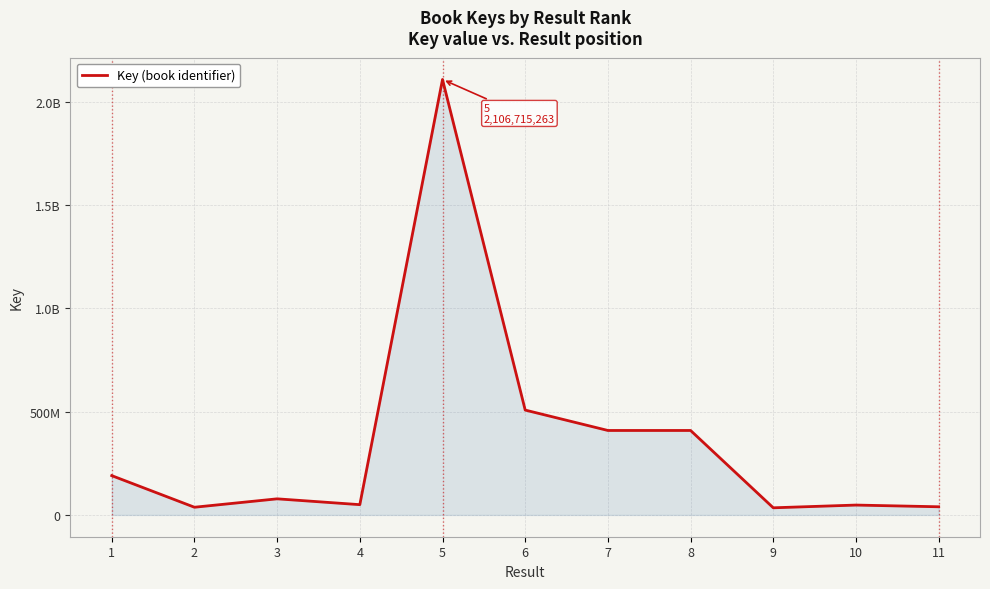

Is this an area chart (filled region under the line)?

Yes